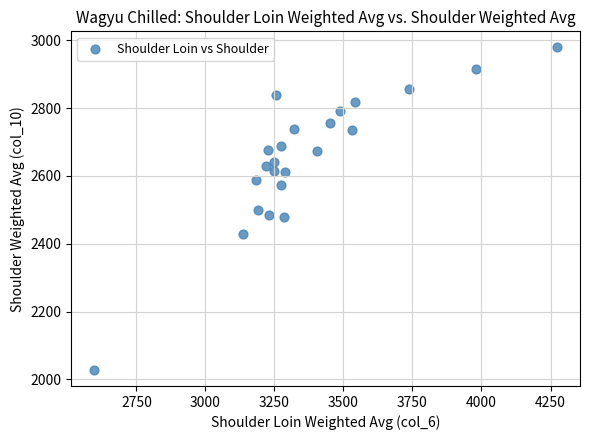

What is the range of Y values (max minus min)?

951